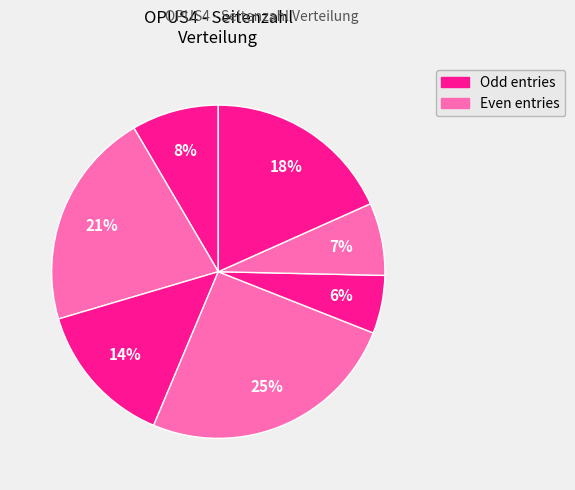

Rank the categories by value from highest to lowest.

984, 987, 982, 986, 992, 983, 985